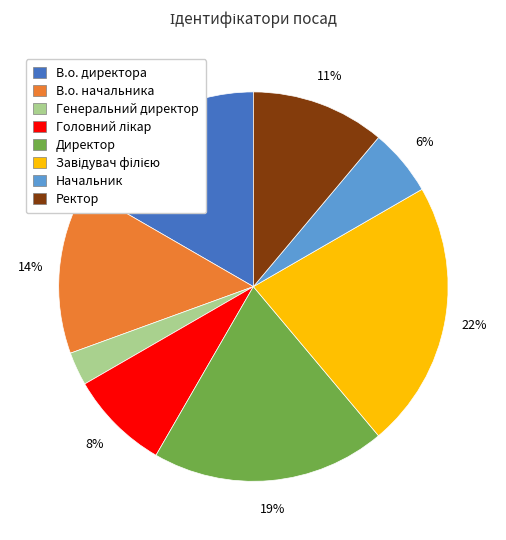

Count the number of slices in the pie.

8